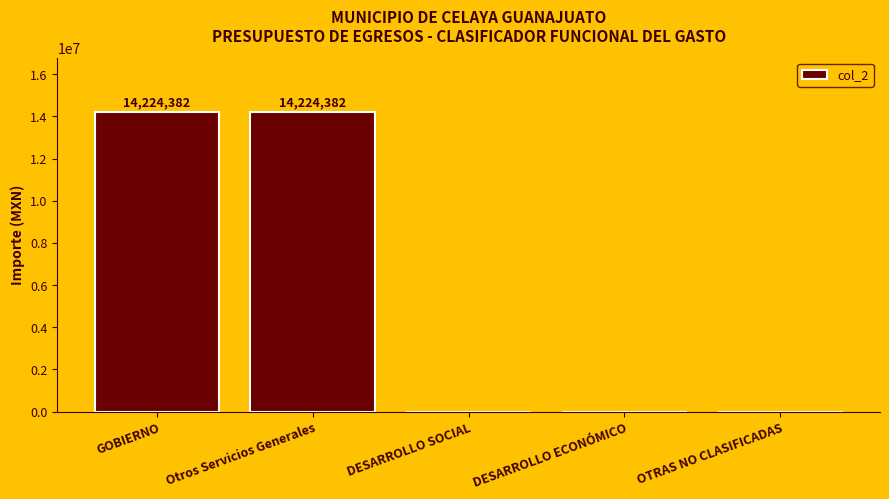

Which has a higher value, DESARROLLO ECONÓMICO or Otros Servicios Generales?

Otros Servicios Generales